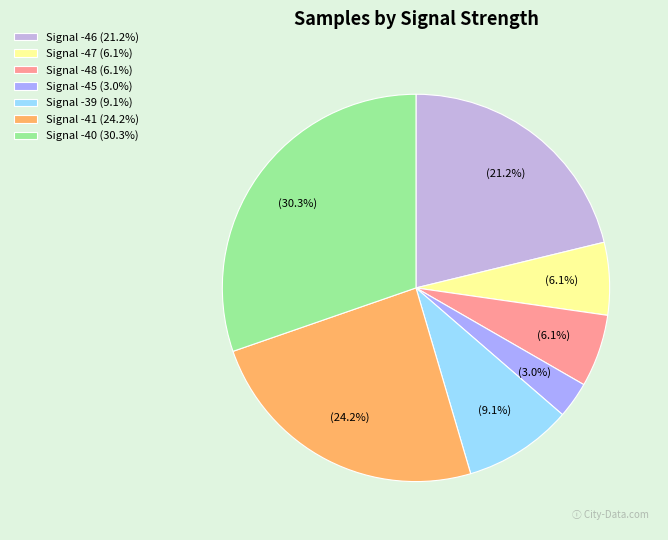

Which category has the biggest portion of the pie?

Signal -40 (30.3%)